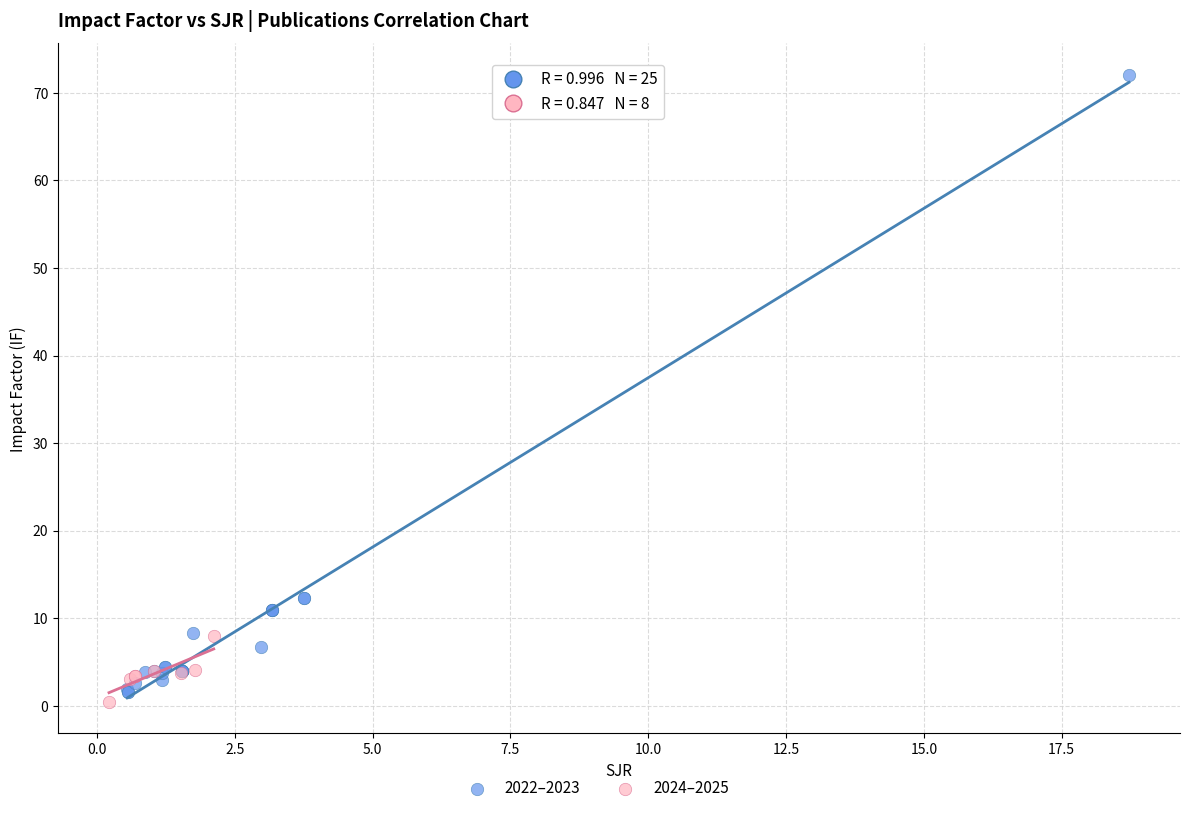

Which series reaches the minimum Y coordinate?

2024–2025